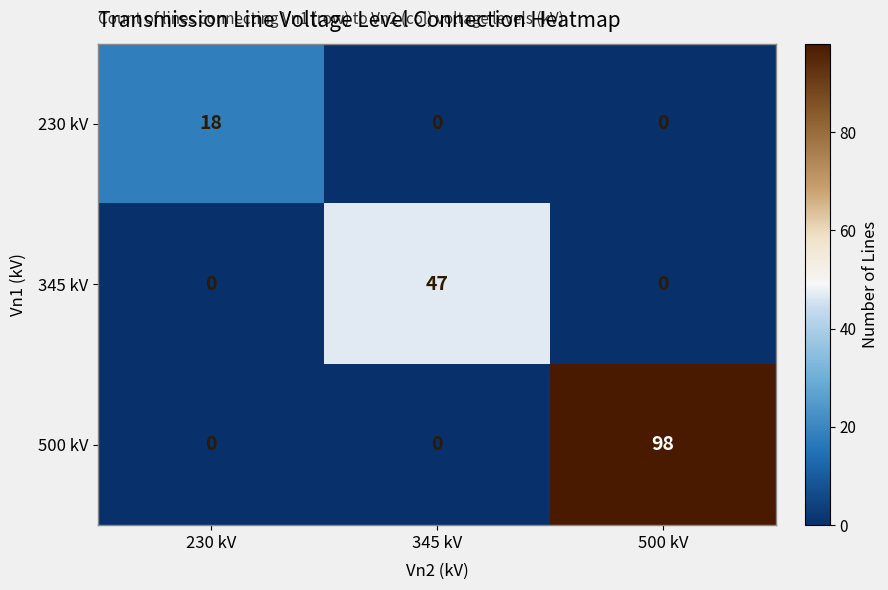

Is it true that 500 kV equals 41 at 230 kV?

False